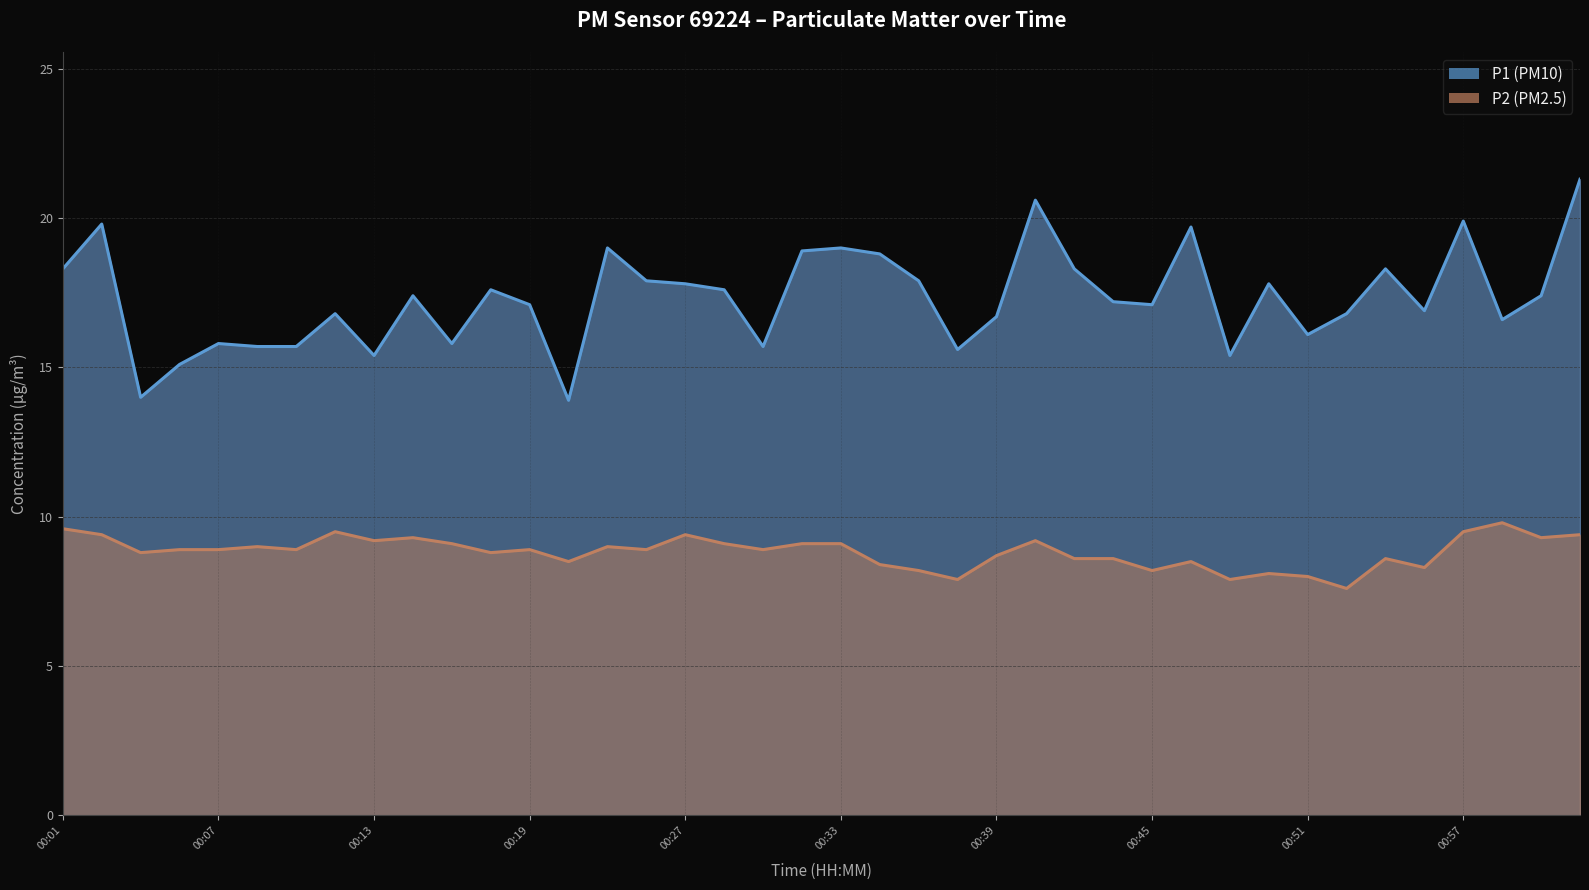

How many values in the P1 series are below 17?

17